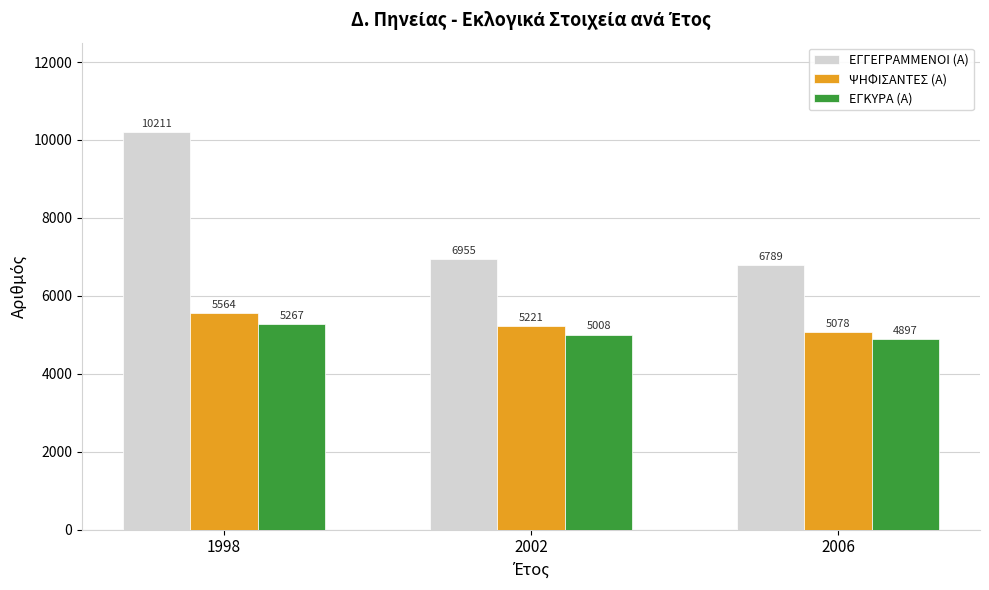

Which category has the highest value across all series?

1998